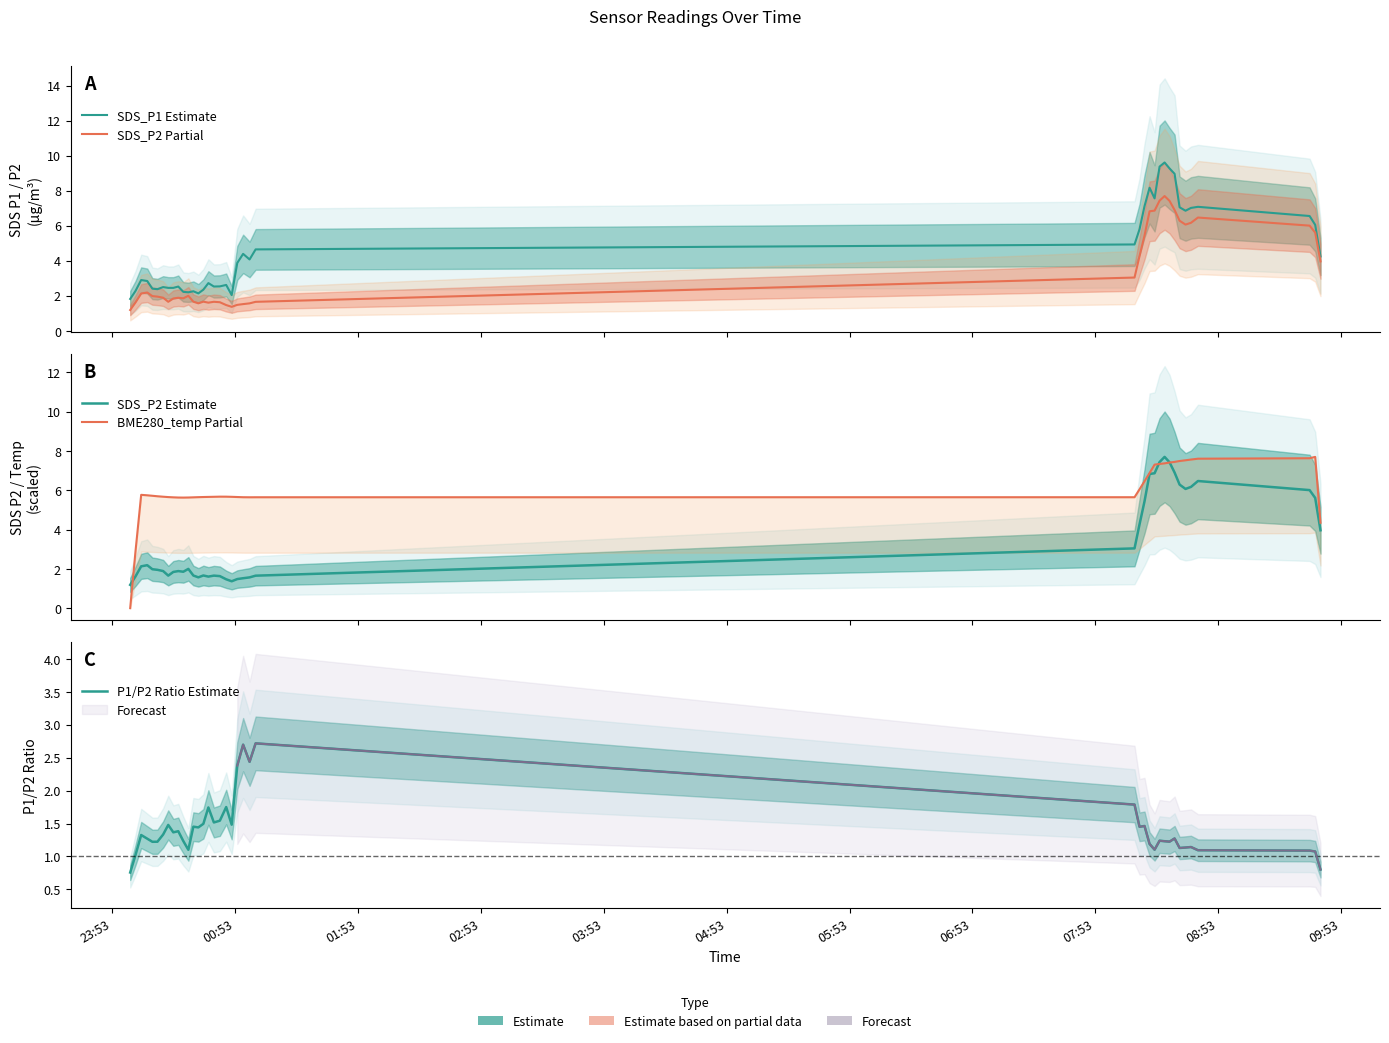

What is the value of the P1/P2 Ratio Estimate point at the 19th from the left?

1.8